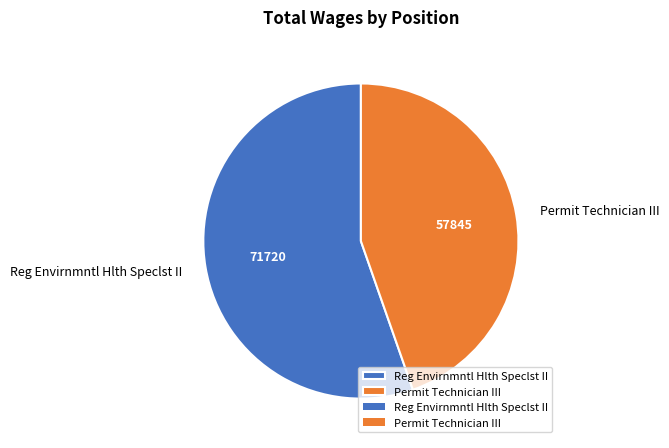

True or false: Permit Technician III accounts for 45% of the total.

True